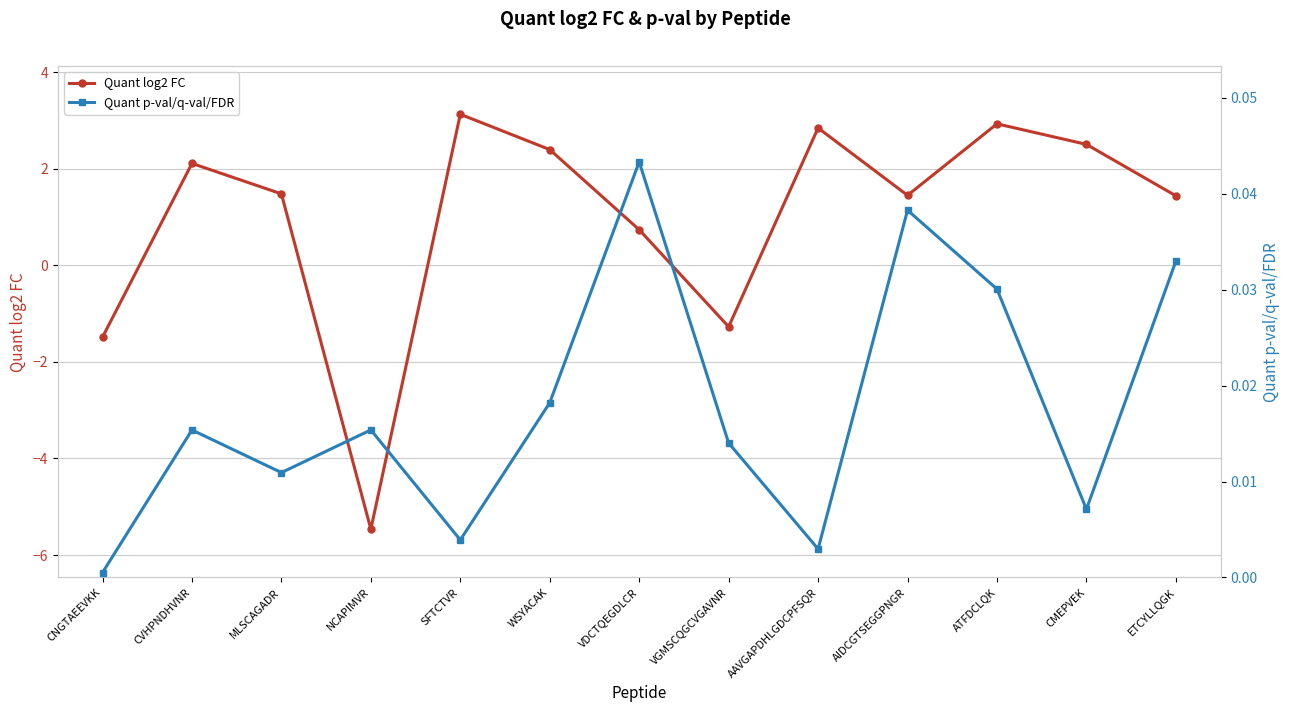

What is the sum of the Quant log2 FC values at WSYACAK and CMEPVEK?

4.9